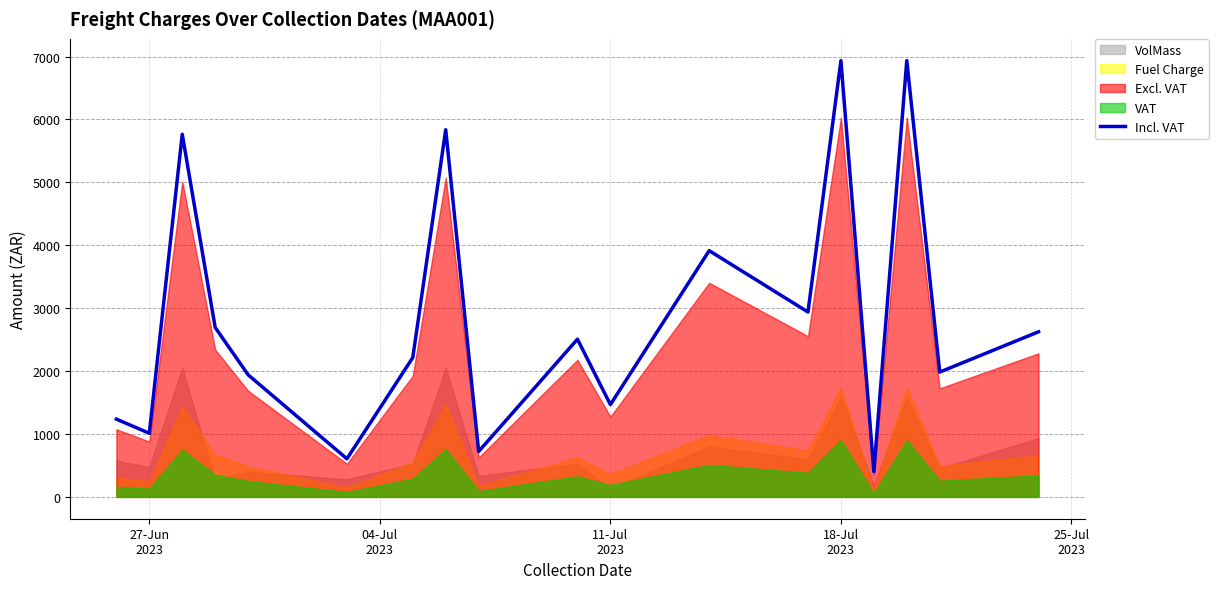

How many interior local valleys (lower than both neighbors) does the data have?

7